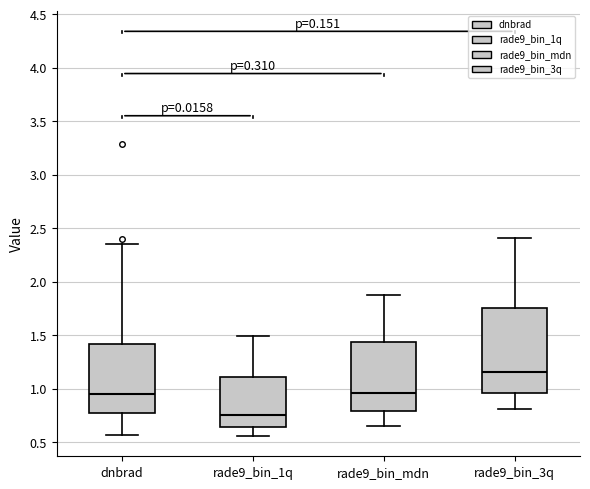

Where does the median line of the box for rade9_bin_1q sit on the y-axis? The values are not printed on the chart, so give them approximately, as read against the axis.

0.75